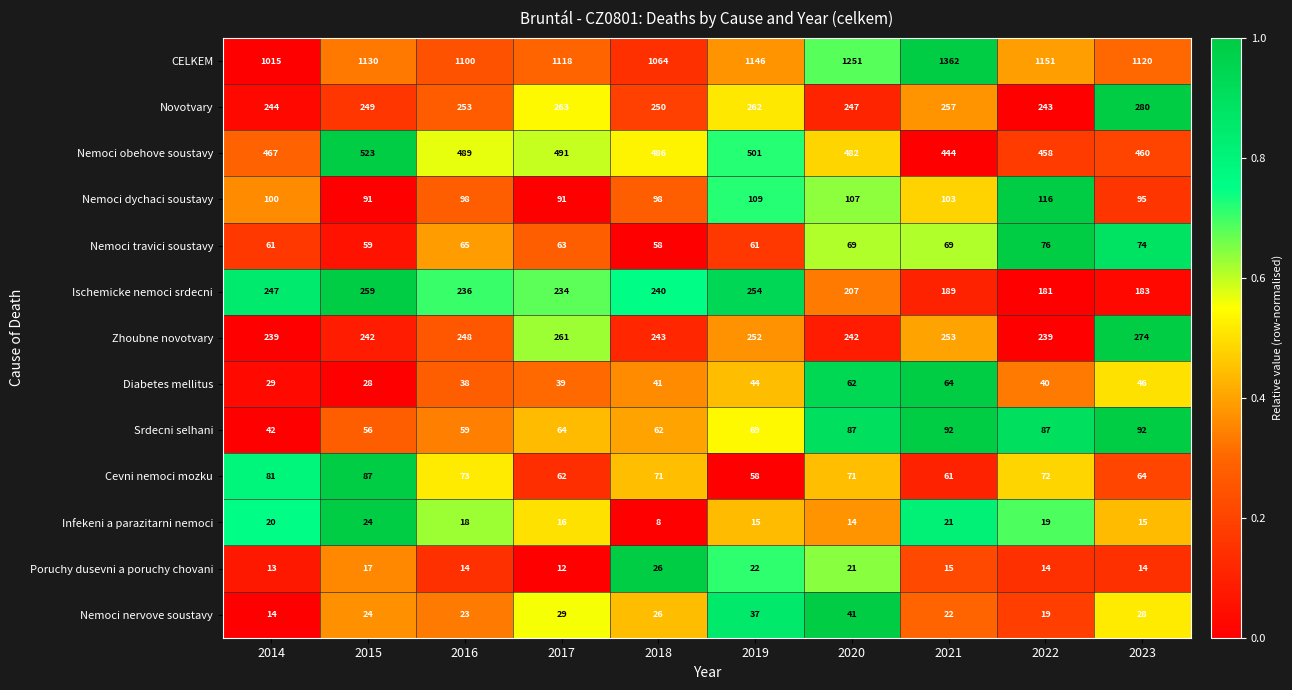

Between 2016 and 2022, which series saw the biggest shift?

Ischemicke nemoci srdecni